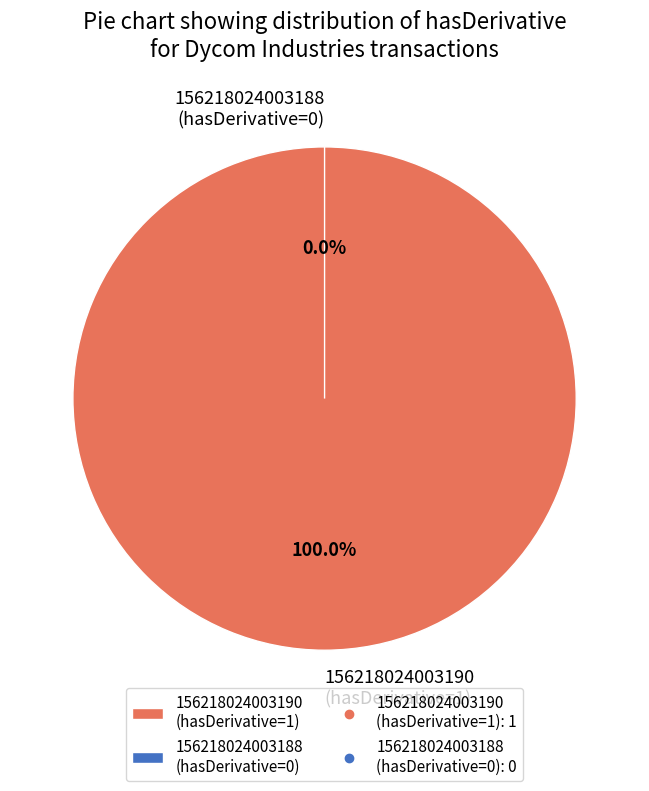

How many slices are in this pie chart?

2